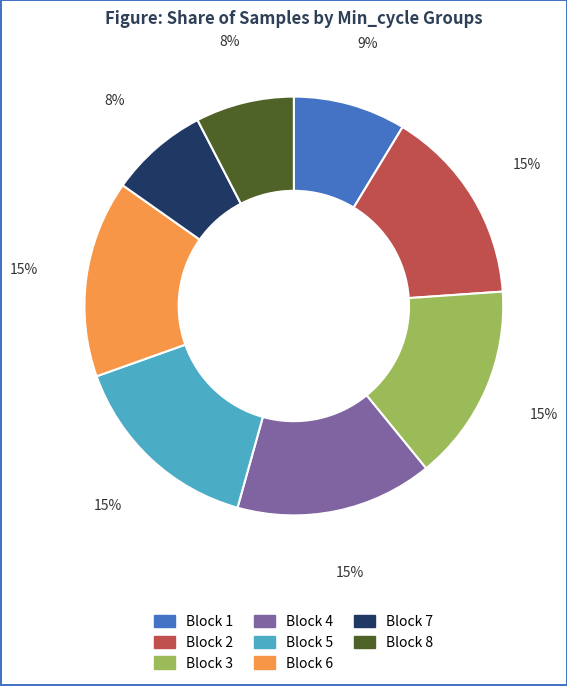

Is there any slice that represents more than half of the pie?

No